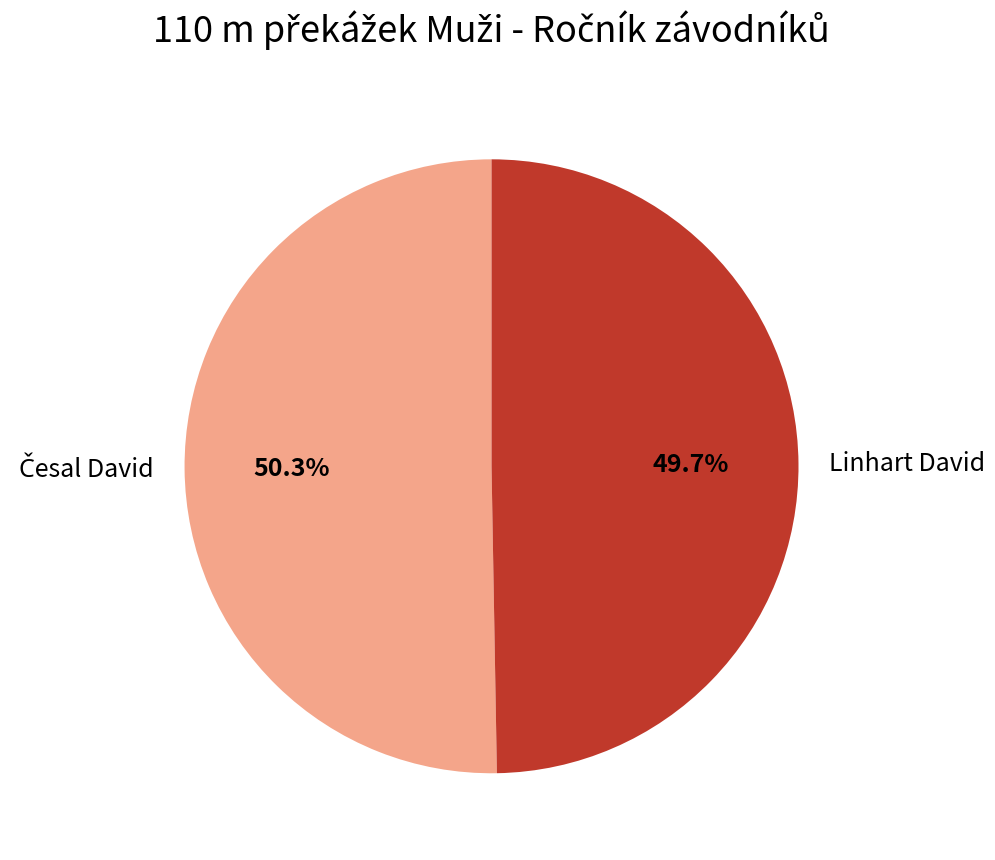

Is Linhart David the majority of the pie?

No